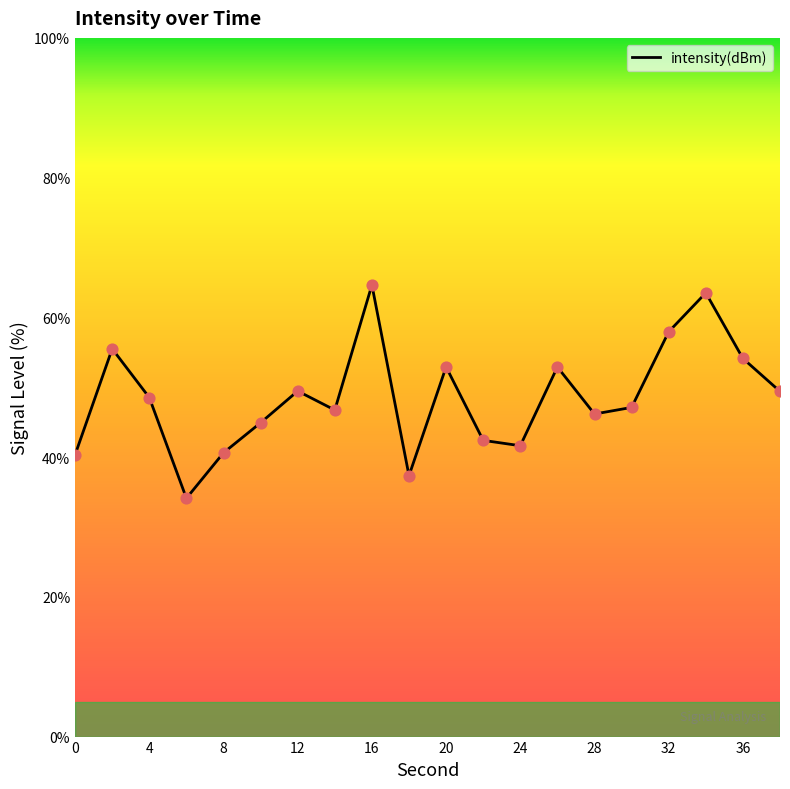

What is the minimum value shown in the chart?

34.1